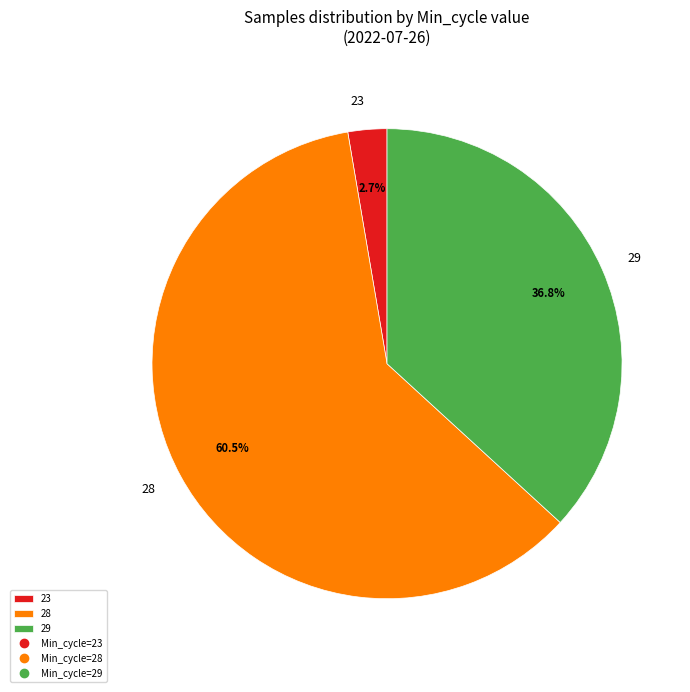

Does 28 account for over 50% of the chart?

Yes